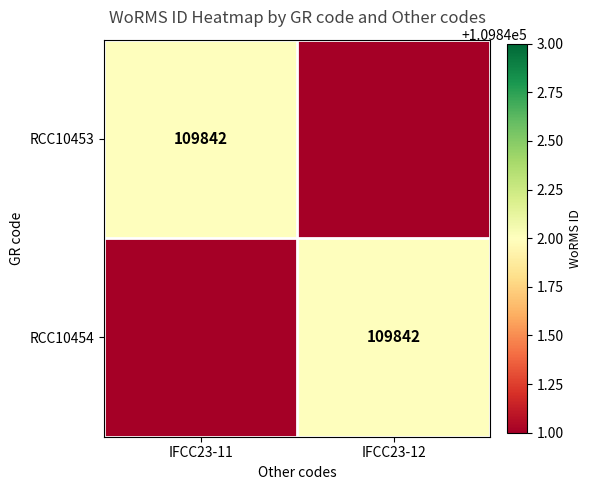

The value of RCC10453 at IFCC23-11 is 73324. True or false?

False